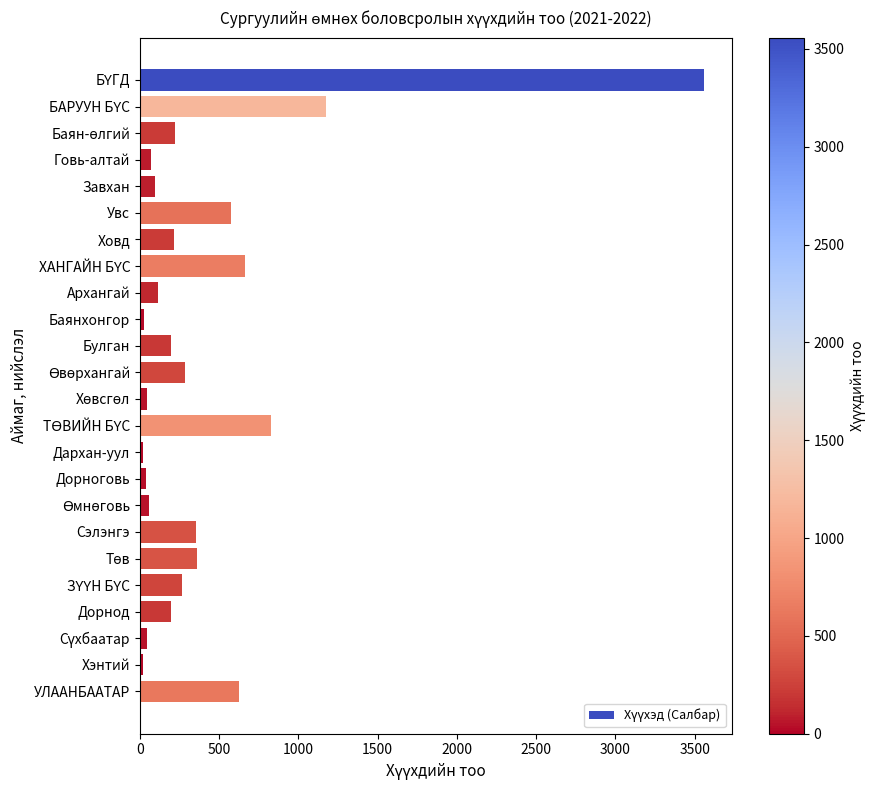

The chart shows a value of 353 at Сэлэнгэ. True or false?

True